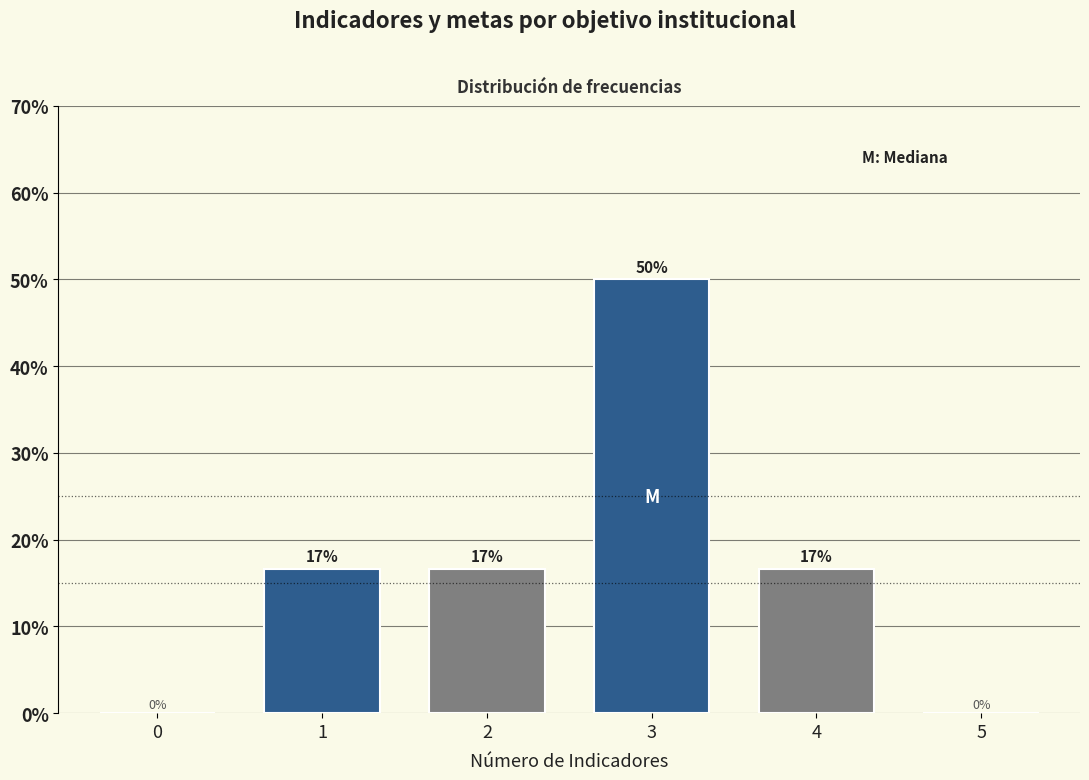

The value at 3 is 23.0. True or false?

False